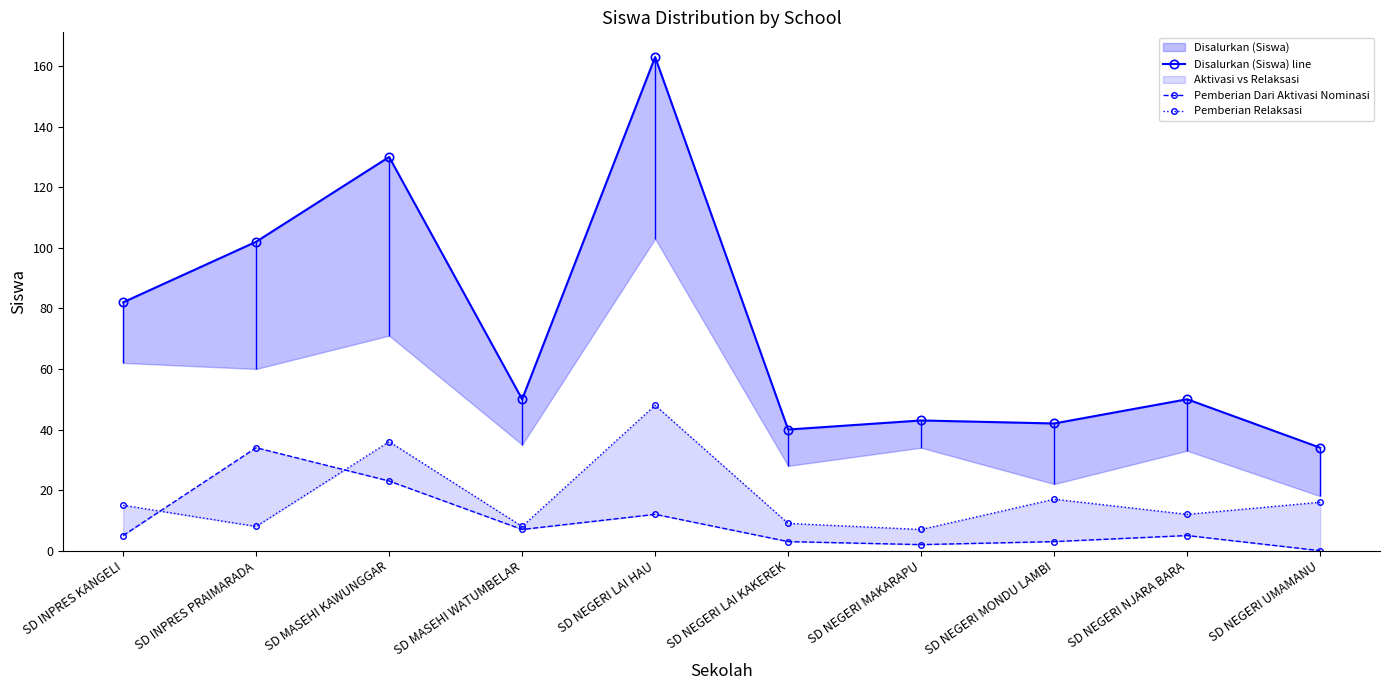

At how many categories does at least one series exceed 53?

4